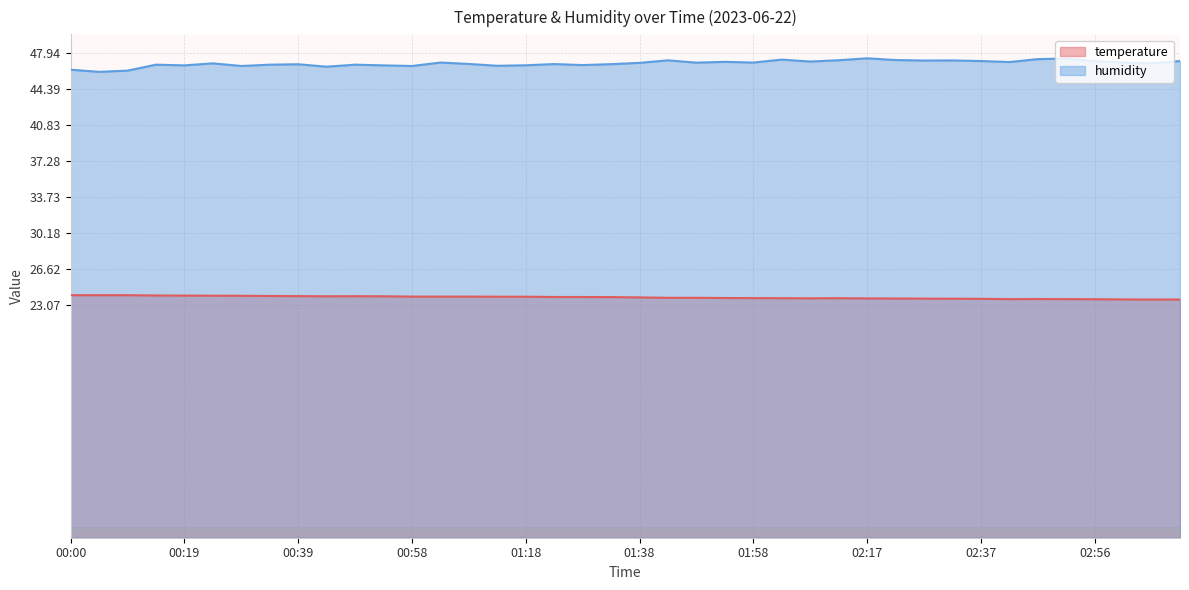

Where is humidity nearest to the value 46?

00:05